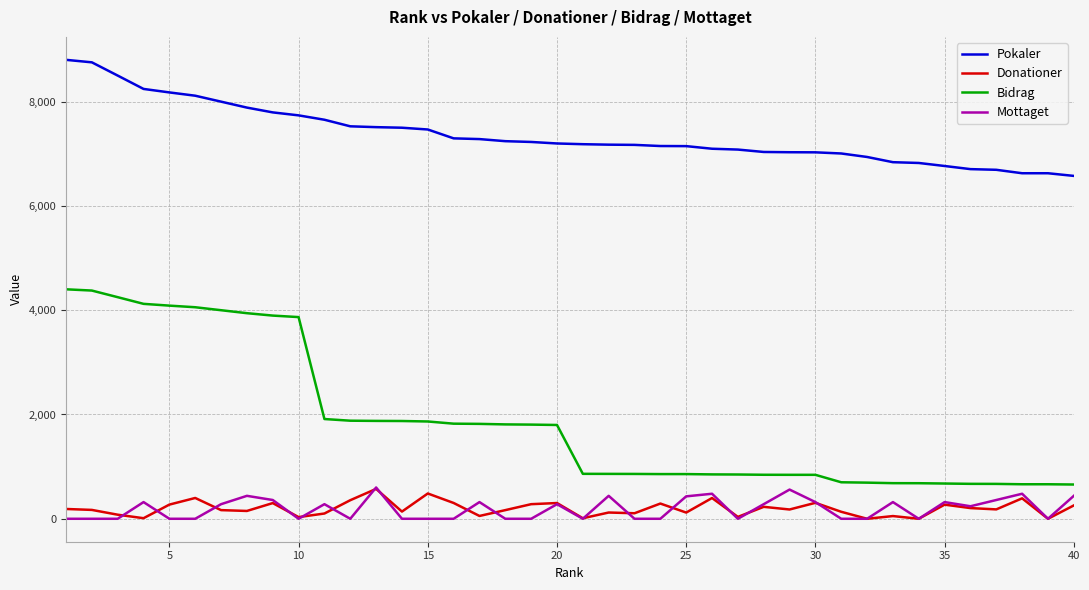

What is the lowest value of the Pokaler series?

6576